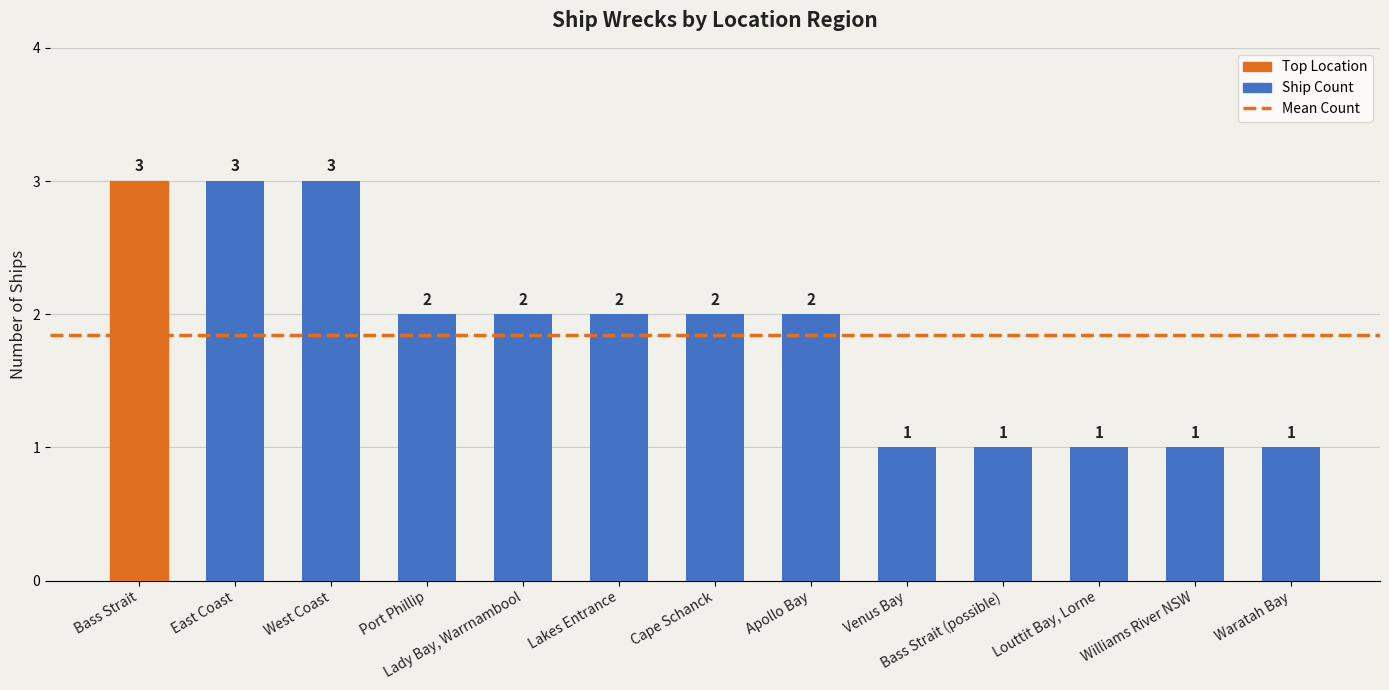

The value at West Coast is 5. True or false?

False